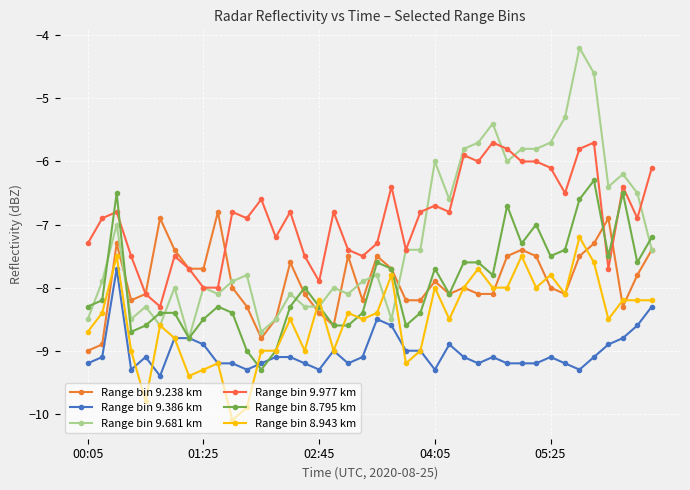

Reading left to right, transcribe all the data shown in this chart.

Range bin 9.238 km: -9.0	-8.9	-7.3	-8.2	-8.1	-6.9	-7.4	-7.7	-7.7	-6.8	-8.0	-8.3	-8.8	-8.5	-7.6	-8.1	-8.4	-8.6	-7.5	-8.2	-7.5	-7.7	-8.2	-8.2	-7.9	-8.1	-8.0	-8.1	-8.1	-7.5	-7.4	-7.5	-8.0	-8.1	-7.5	-7.3	-6.9	-8.3	-7.8	-7.4
Range bin 9.386 km: -9.2	-9.1	-7.7	-9.3	-9.1	-9.4	-8.8	-8.8	-8.9	-9.2	-9.2	-9.3	-9.2	-9.1	-9.1	-9.2	-9.3	-9.0	-9.2	-9.1	-8.5	-8.6	-9.0	-9.0	-9.3	-8.9	-9.1	-9.2	-9.1	-9.2	-9.2	-9.2	-9.1	-9.2	-9.3	-9.1	-8.9	-8.8	-8.6	-8.3
Range bin 9.681 km: -8.5	-7.9	-7.0	-8.5	-8.3	-8.6	-8.0	-8.8	-8.0	-8.1	-7.9	-7.8	-8.7	-8.5	-8.1	-8.3	-8.3	-8.0	-8.1	-7.9	-7.8	-8.5	-7.4	-7.4	-6.0	-6.6	-5.8	-5.7	-5.4	-6.0	-5.8	-5.8	-5.7	-5.3	-4.2	-4.6	-6.4	-6.2	-6.5	-7.4
Range bin 9.977 km: -7.3	-6.9	-6.8	-7.5	-8.1	-8.3	-7.5	-7.7	-8.0	-8.0	-6.8	-6.9	-6.6	-7.2	-6.8	-7.5	-7.9	-6.8	-7.4	-7.5	-7.3	-6.4	-7.4	-6.8	-6.7	-6.8	-5.9	-6.0	-5.7	-5.8	-6.0	-6.0	-6.1	-6.5	-5.8	-5.7	-7.7	-6.4	-6.9	-6.1
Range bin 8.795 km: -8.3	-8.2	-6.5	-8.7	-8.6	-8.4	-8.4	-8.8	-8.5	-8.3	-8.4	-9.0	-9.3	-9.0	-8.3	-8.0	-8.3	-8.6	-8.6	-8.4	-7.6	-7.7	-8.6	-8.4	-7.7	-8.1	-7.6	-7.6	-7.8	-6.7	-7.3	-7.0	-7.5	-7.4	-6.6	-6.3	-7.5	-6.5	-7.6	-7.2
Range bin 8.943 km: -8.7	-8.4	-7.5	-9.0	-9.8	-8.6	-8.8	-9.4	-9.3	-9.2	-10.1	-9.9	-9.0	-9.0	-8.5	-9.0	-8.2	-9.0	-8.4	-8.5	-8.4	-7.8	-9.2	-9.0	-8.0	-8.5	-8.0	-7.7	-8.0	-8.0	-7.5	-8.0	-7.8	-8.1	-7.2	-7.6	-8.5	-8.2	-8.2	-8.2